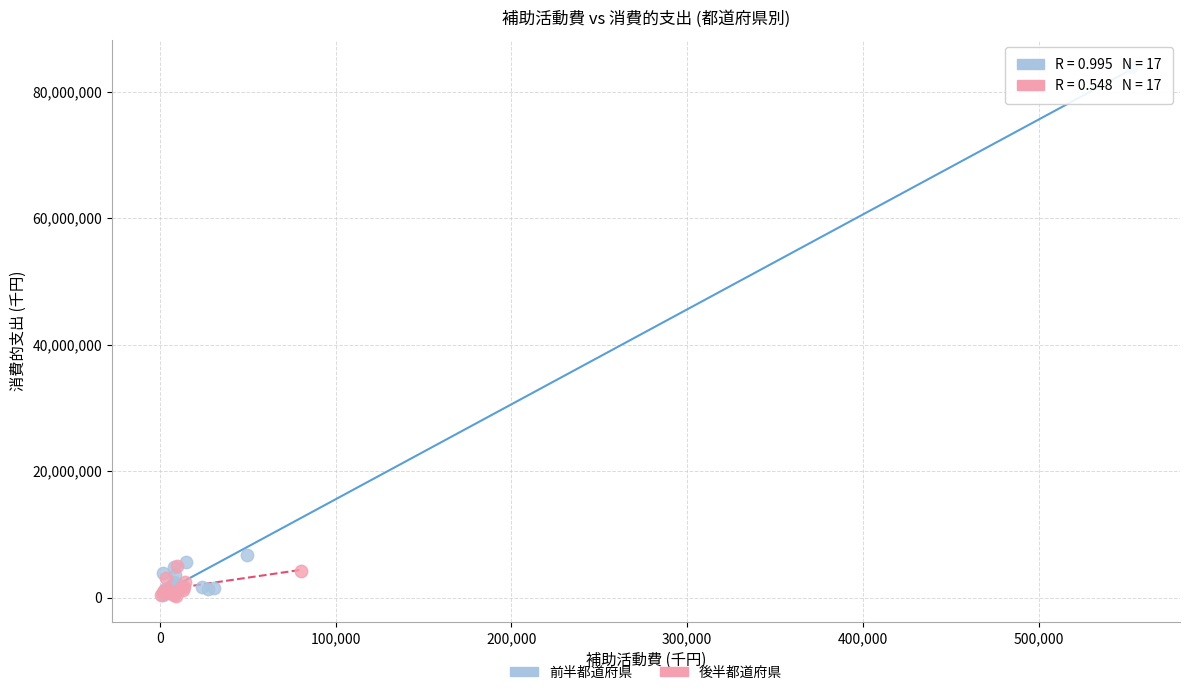

Which series reaches the maximum Y coordinate?

前半都道府県